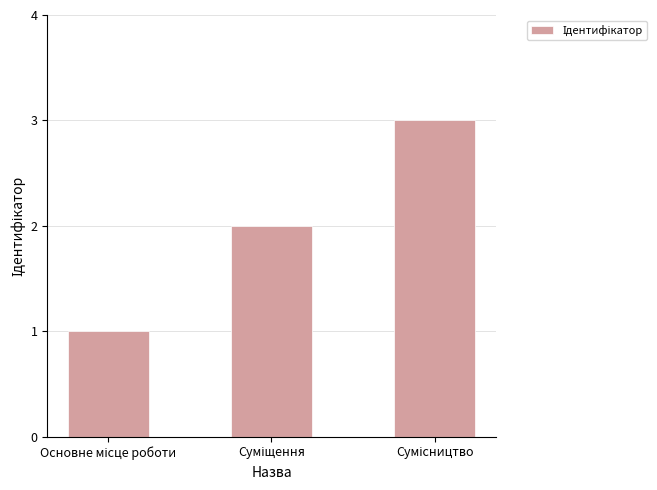

What is the sum of all values?

6